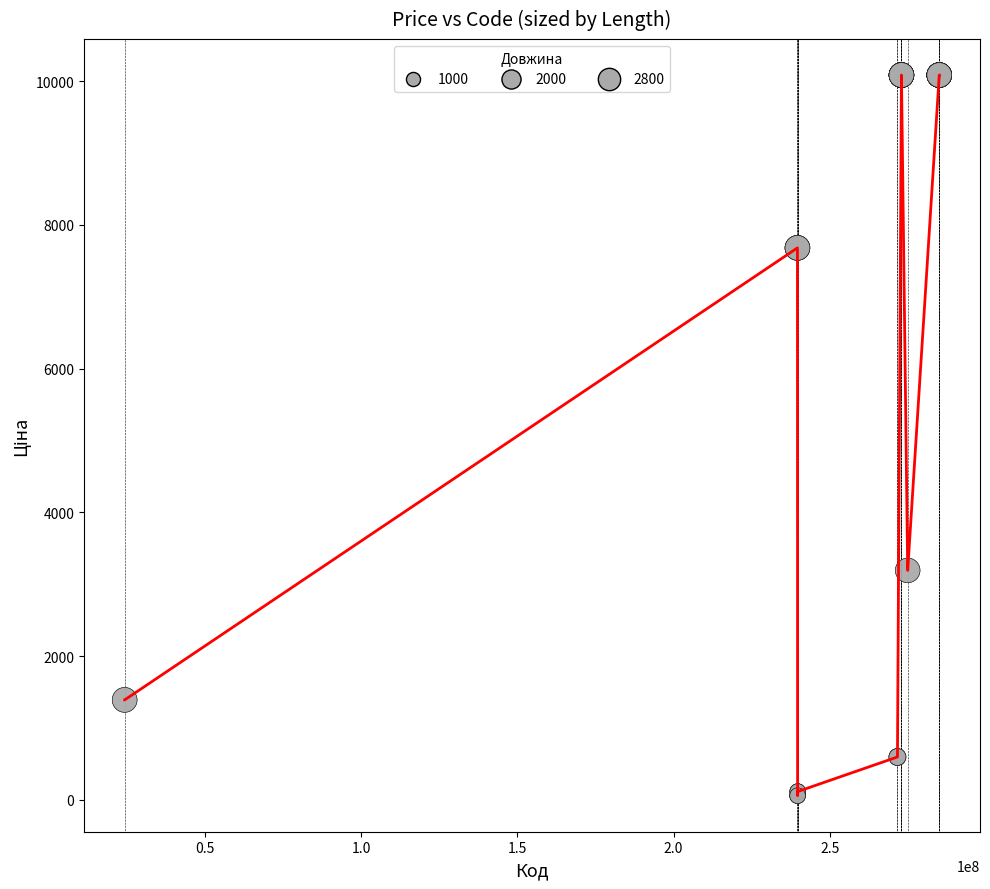

What is the greatest value displayed?

10085.8